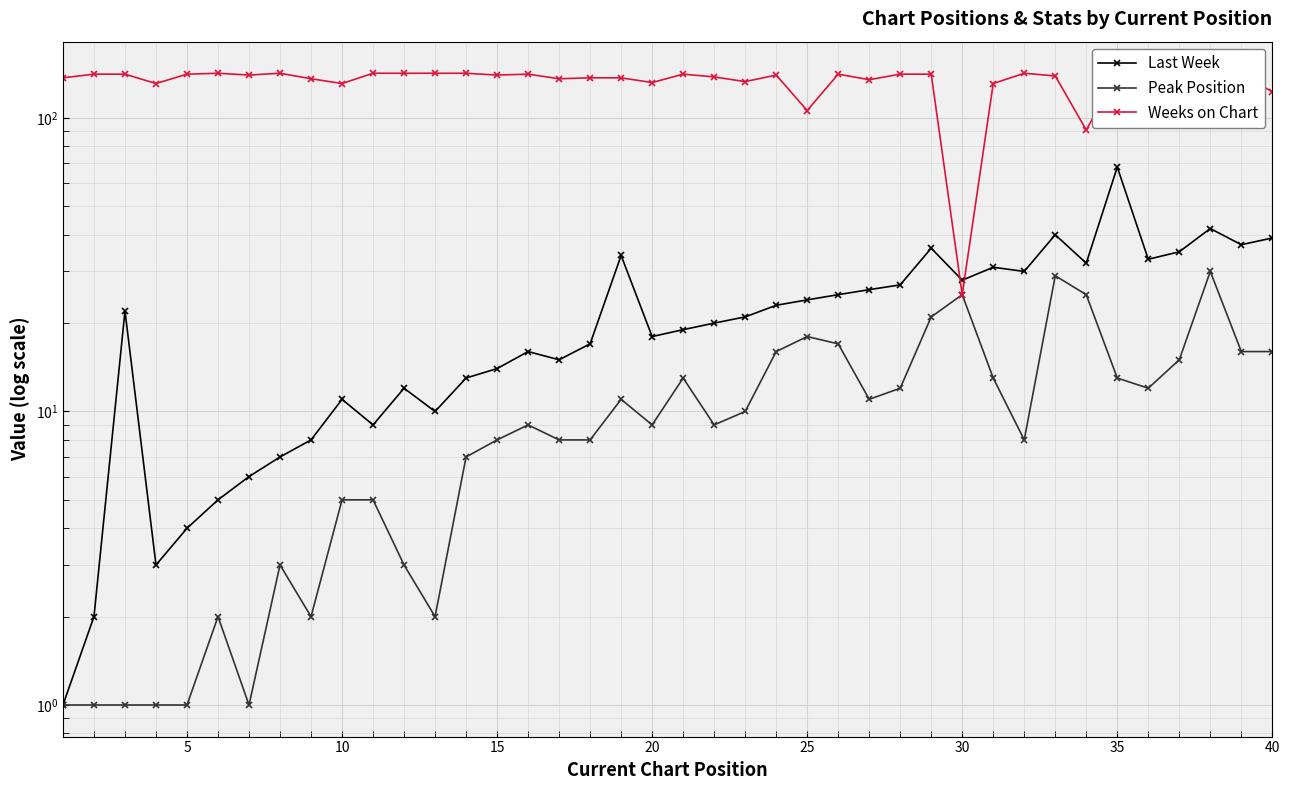

How many distinct data groups are displayed?

3